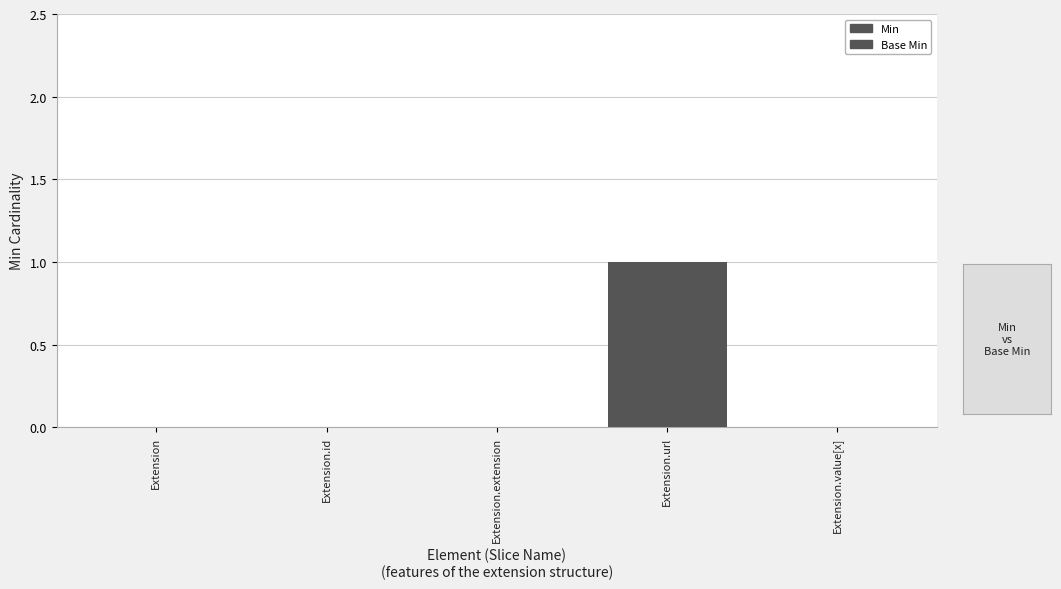

Reading left to right, transcribe all the data shown in this chart.

Min: 0	0	0	1	0
Base Min: 0	0	0	1	0